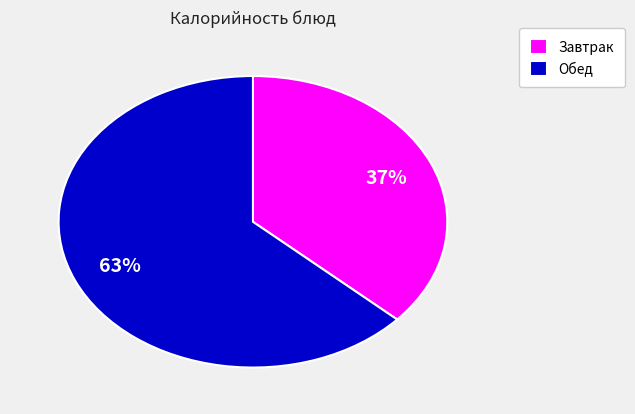

Between Обед and Завтрак, which is larger?

Обед